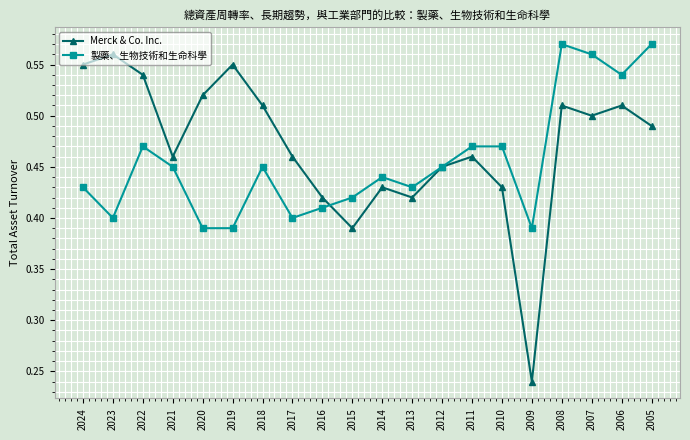

Count the 製藥、生物技術和生命科學 values in the range 0 to 1.

20